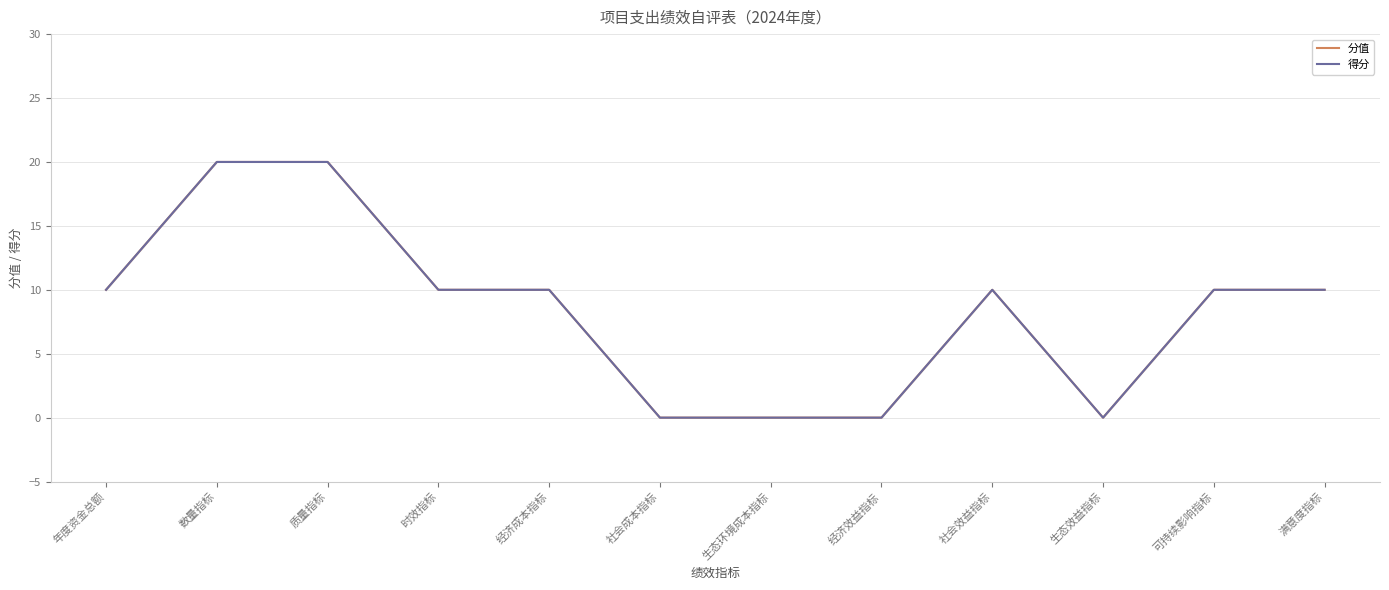

Does the chart have visible grid lines?

Yes